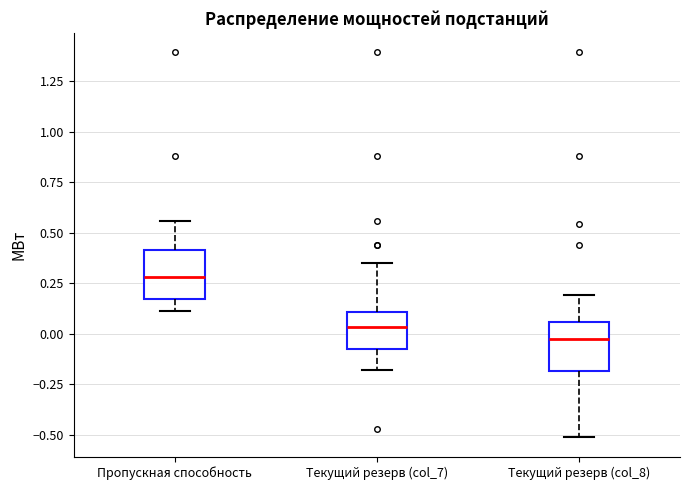

Reading left to right, transcribe this box plot: for each box, give where its median line is, the range the box spans, and where its two whiskers end, as read against the y-axis. The values are not printed on the chart, so give them approximately, as read against the axis.

Пропускная способность: median 0.30, box 0.15 to 0.40, whiskers 0.10 to 0.55
Текущий резерв (col_7): median 0.05, box -0.10 to 0.10, whiskers -0.20 to 0.35
Текущий резерв (col_8): median 0.00, box -0.20 to 0.05, whiskers -0.50 to 0.20